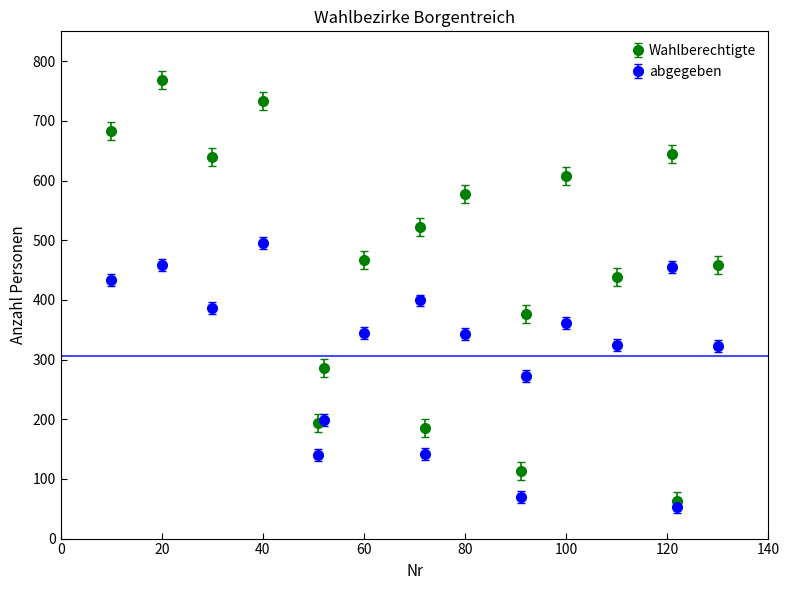

What are all the series names shown in the legend?

Wahlberechtigte, abgegeben